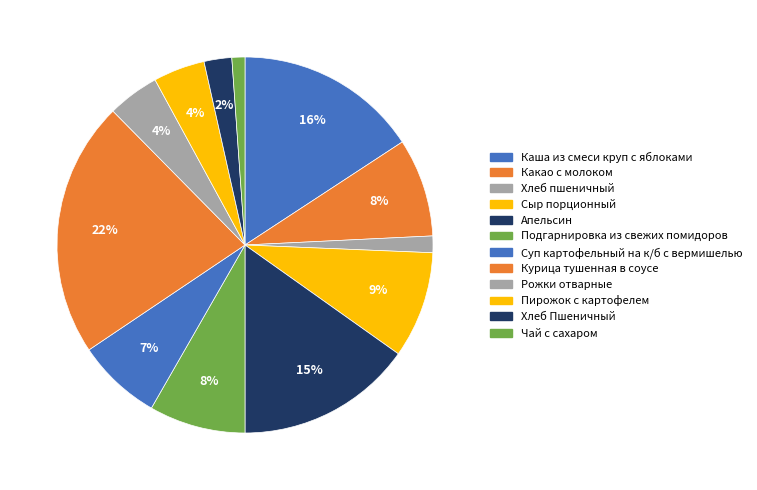

Combined, do Курица тушенная в соусе and Апельсин account for over 50%?

No